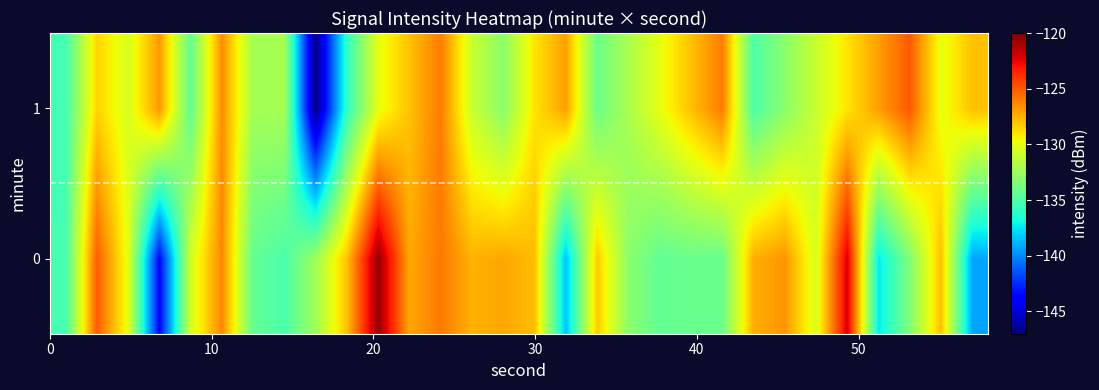

How many distinct data groups are displayed?

2